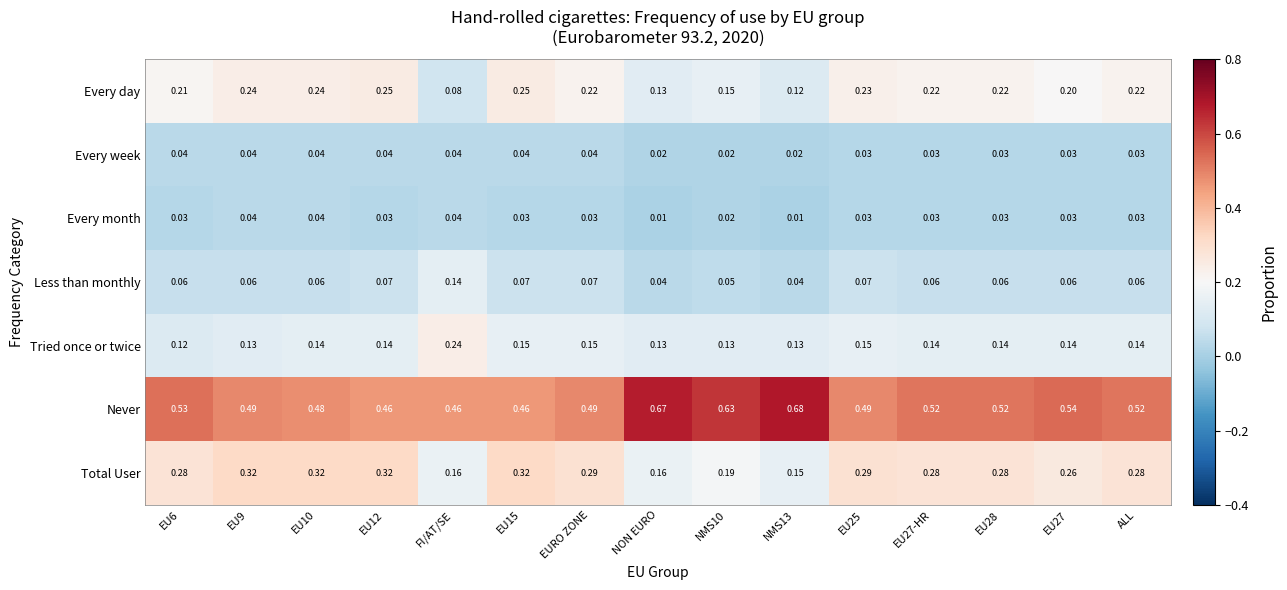

Which series has the widest spread of values?

Never